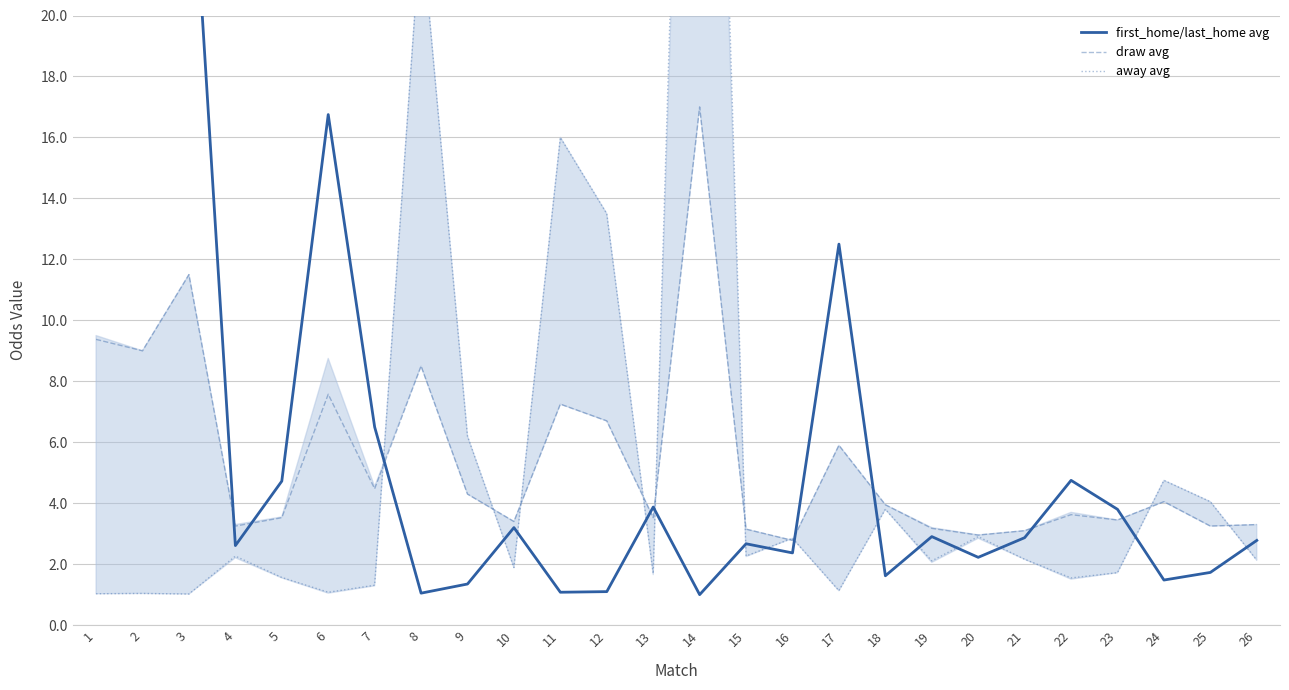

Count the number of data series in this chart.

3